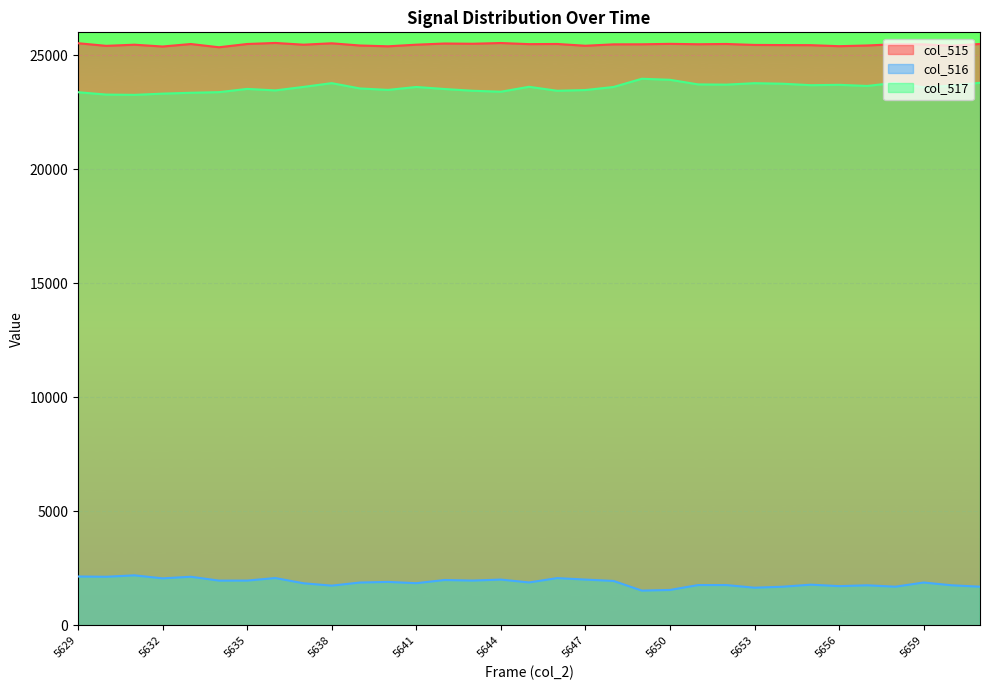

True or false: col_517 and col_515 intersect in this chart.

False